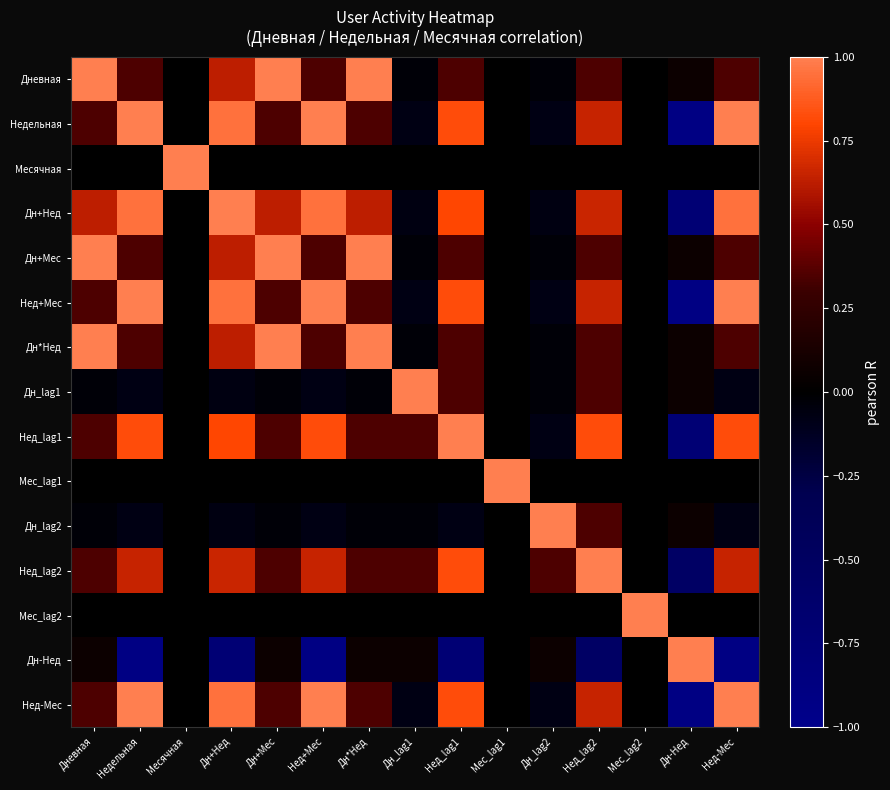

List the series in order of their peak value, highest first.

Дневная, Недельная, Месячная, Дн+Нед, Дн+Мес, Нед+Мес, Дн*Нед, Дн_lag1, Нед_lag1, Мес_lag1, Дн_lag2, Мес_lag2, Дн-Нед, Нед-Мес, Нед_lag2